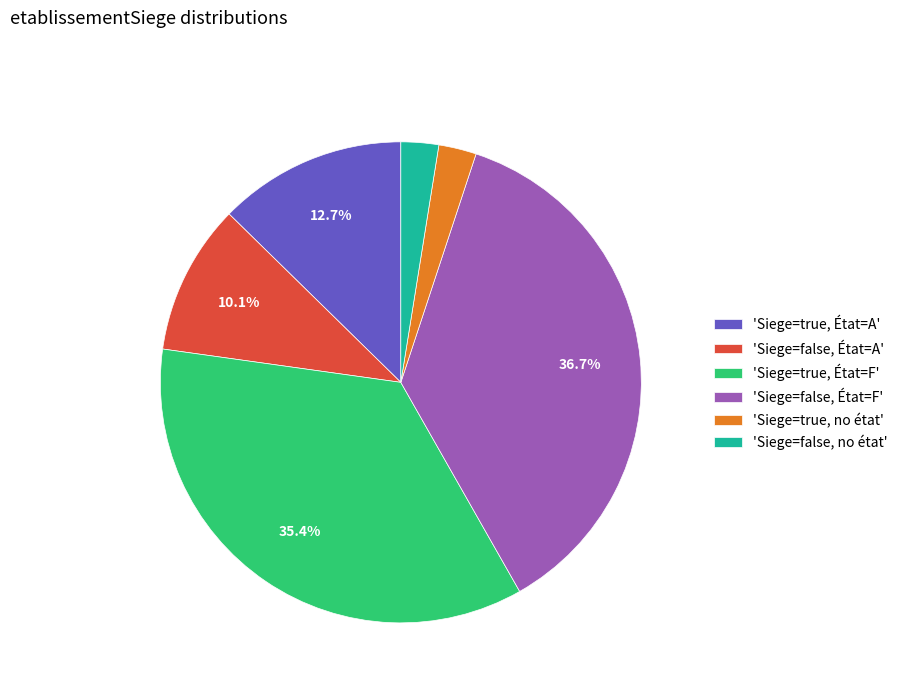

What percentage is NOT represented by 'Siege=false, État=A'?

89.9%